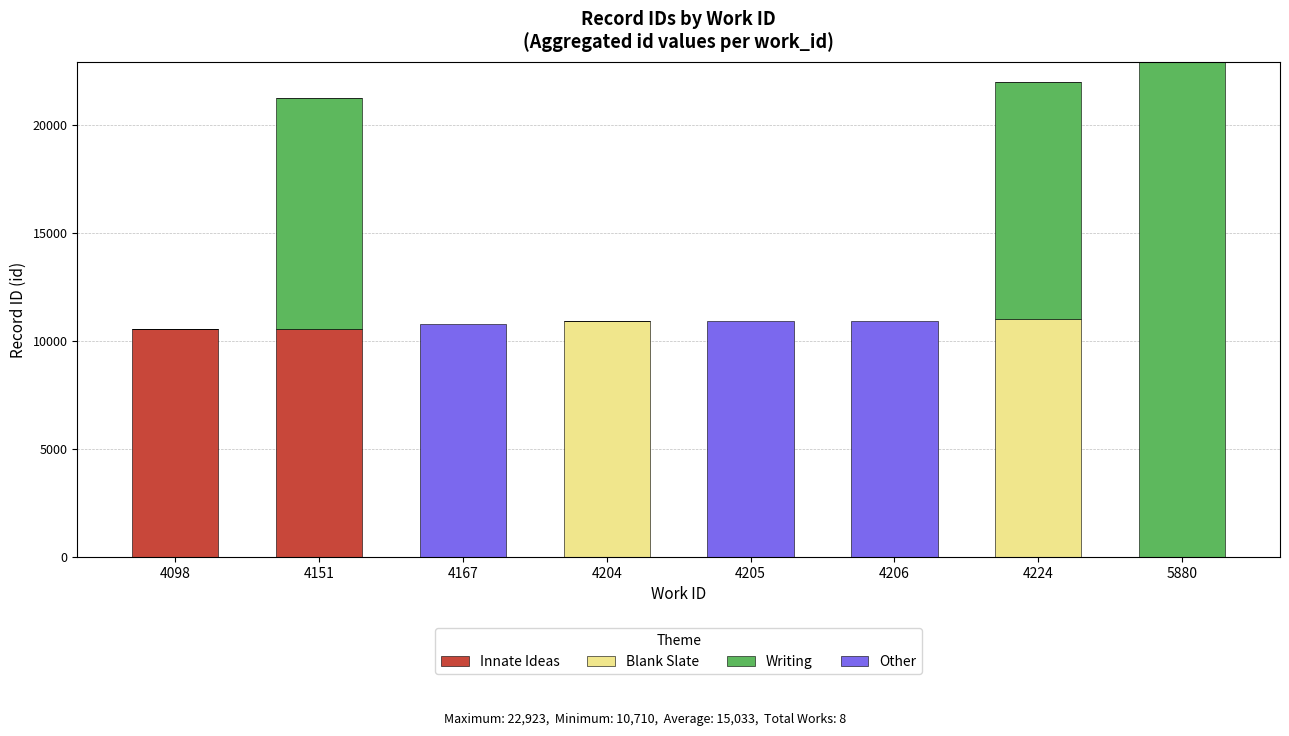

What are all the series names shown in the legend?

Innate Ideas, Blank Slate, Writing, Other